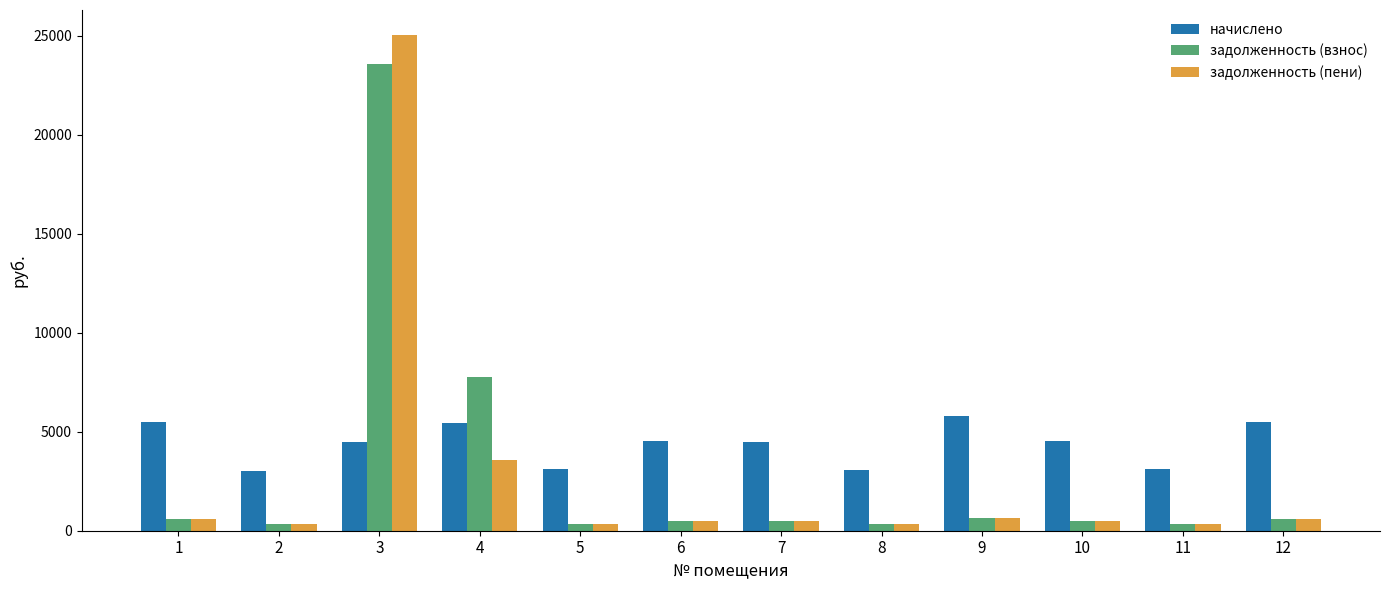

What is the value of the начислено bar at the 7th from the left?

4503.7